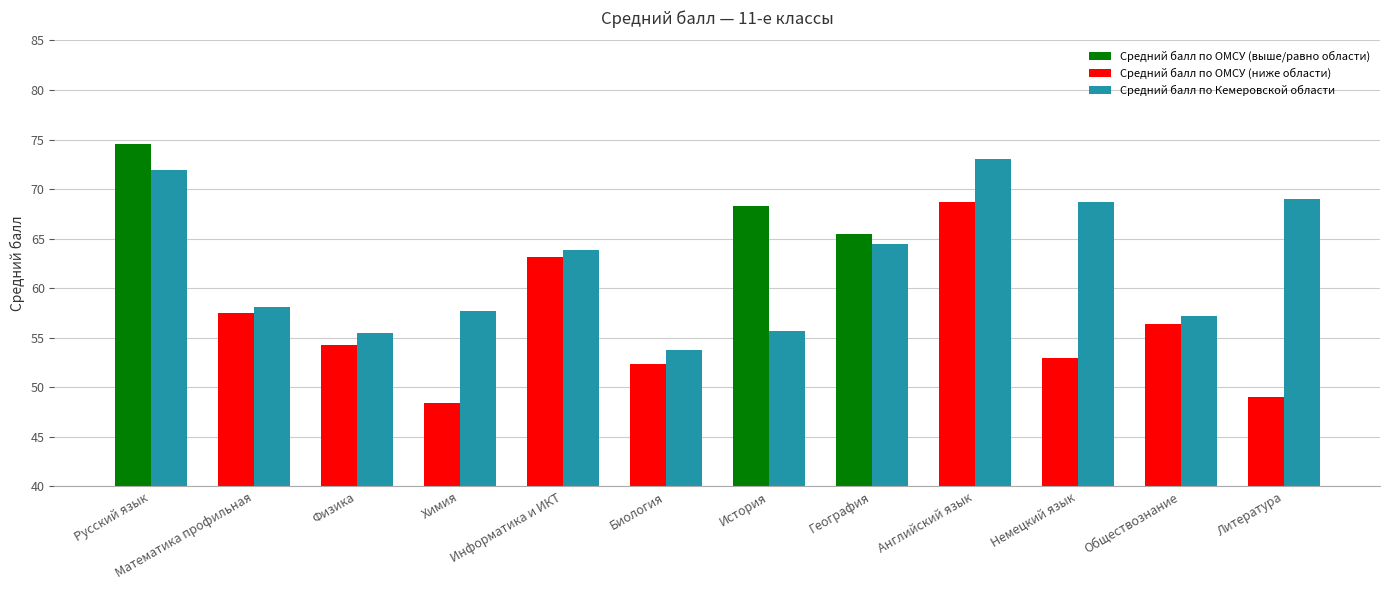

What is the sum of the Средний балл по Кемеровской области values at География and Английский язык?

137.6